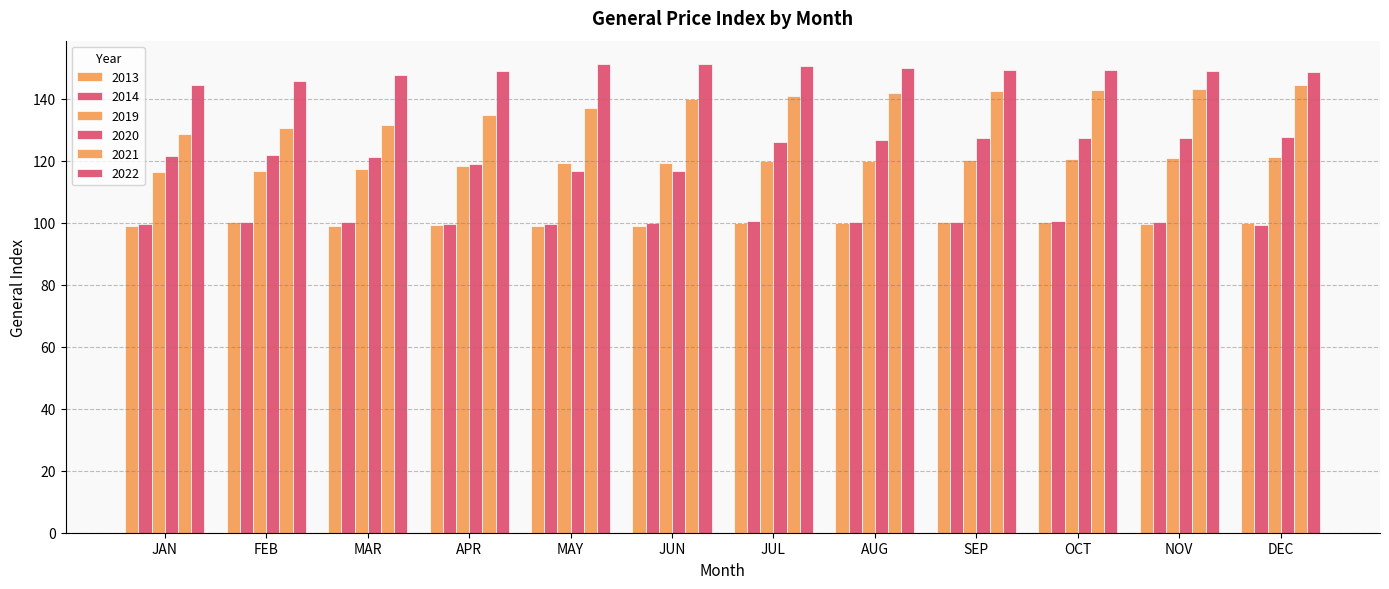

Are the bars grouped side by side (vs. stacked)?

Yes